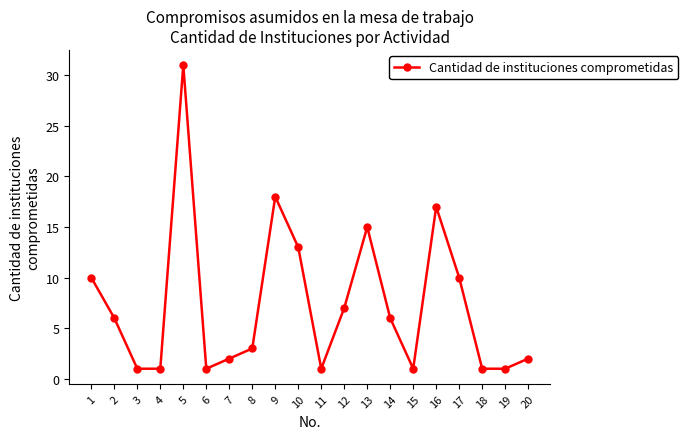

The value at 20 is 0. True or false?

False